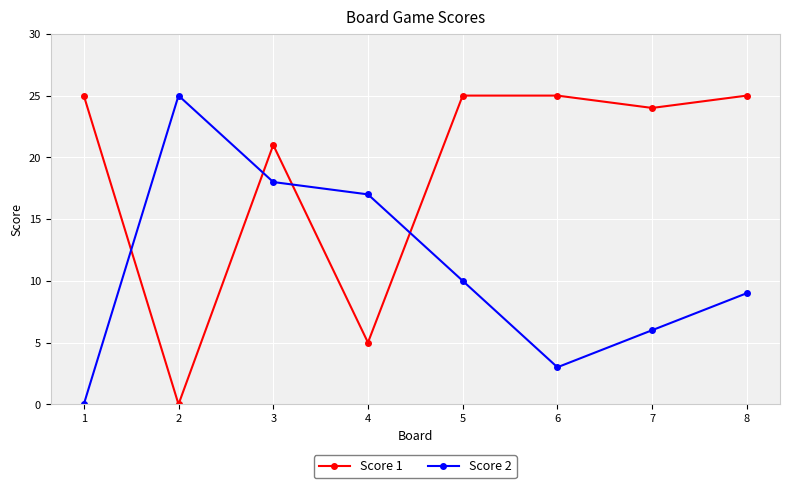

Does the chart have visible grid lines?

Yes